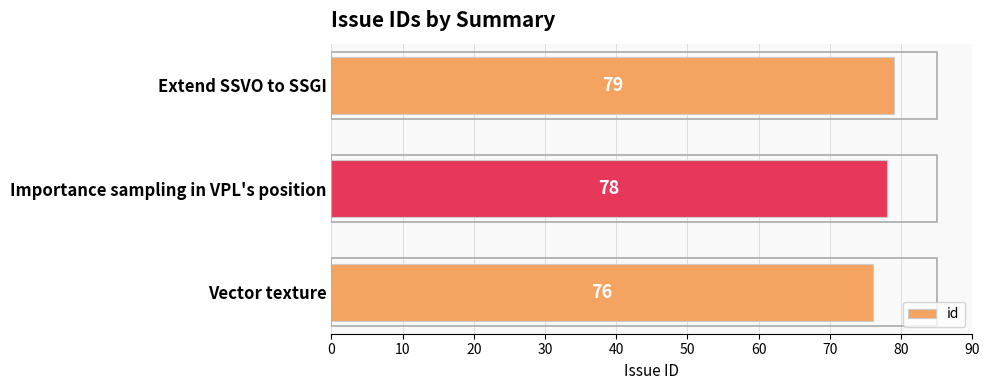

Are the bars horizontal?

Yes